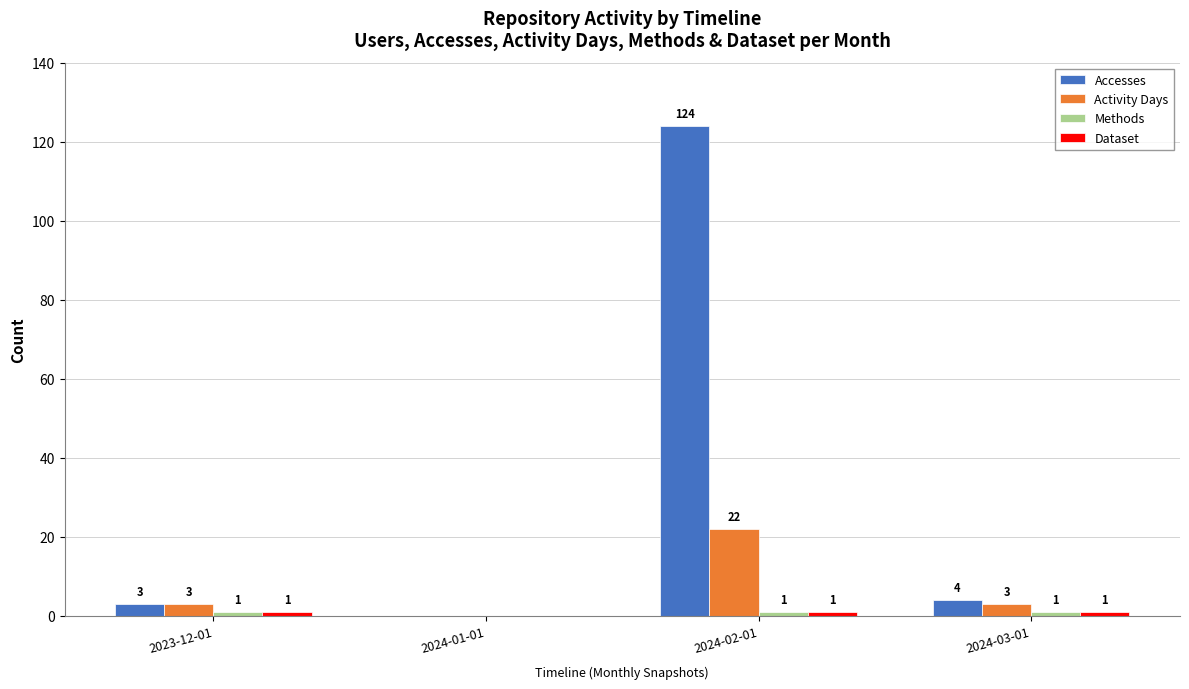

What is the sum of all Accesses values?

131